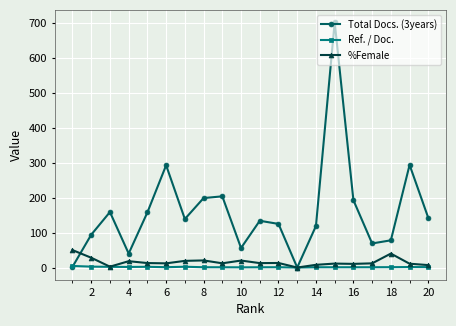

Which series has the largest range (max minus min)?

Total Docs. (3years)